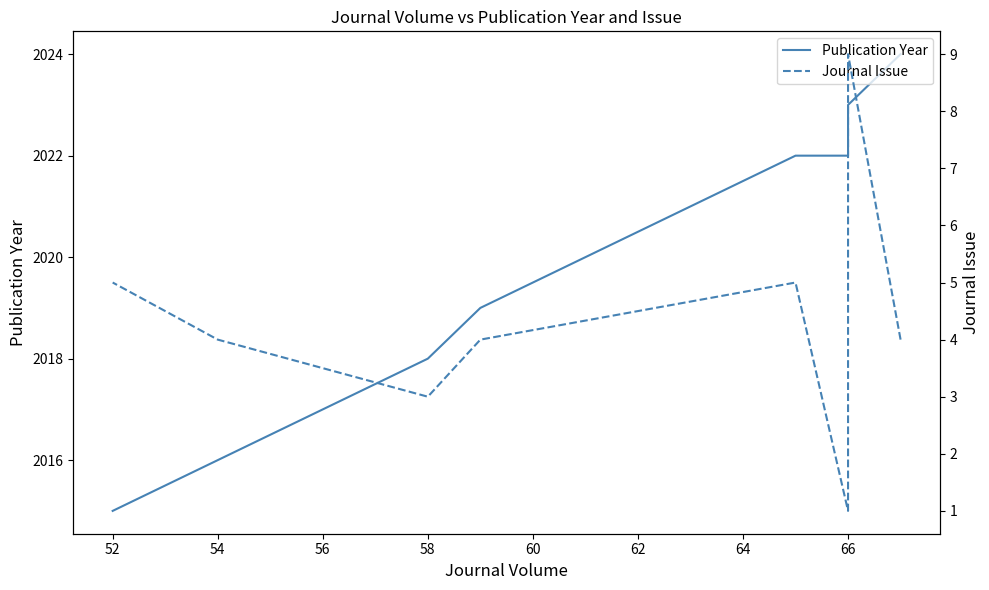

How many data points in Journal Issue are above 4?

3